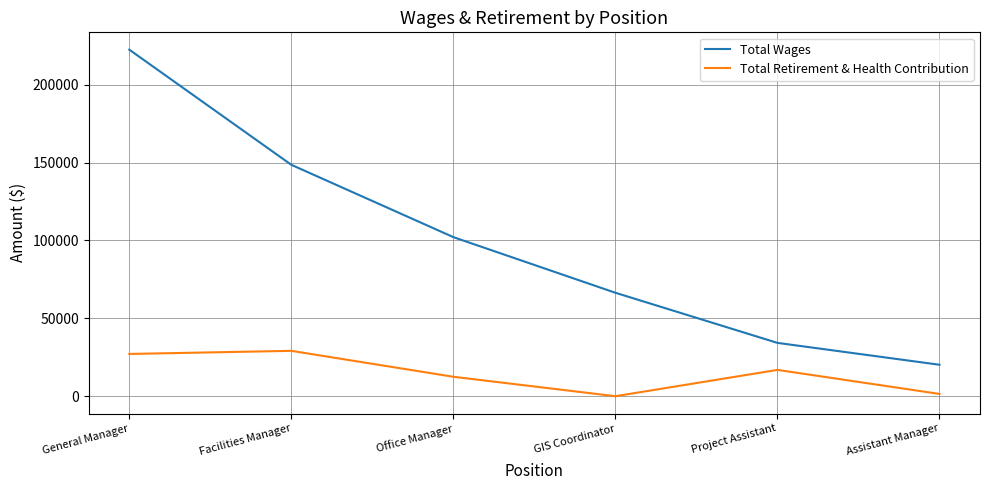

Which category has the highest value across all series?

General Manager